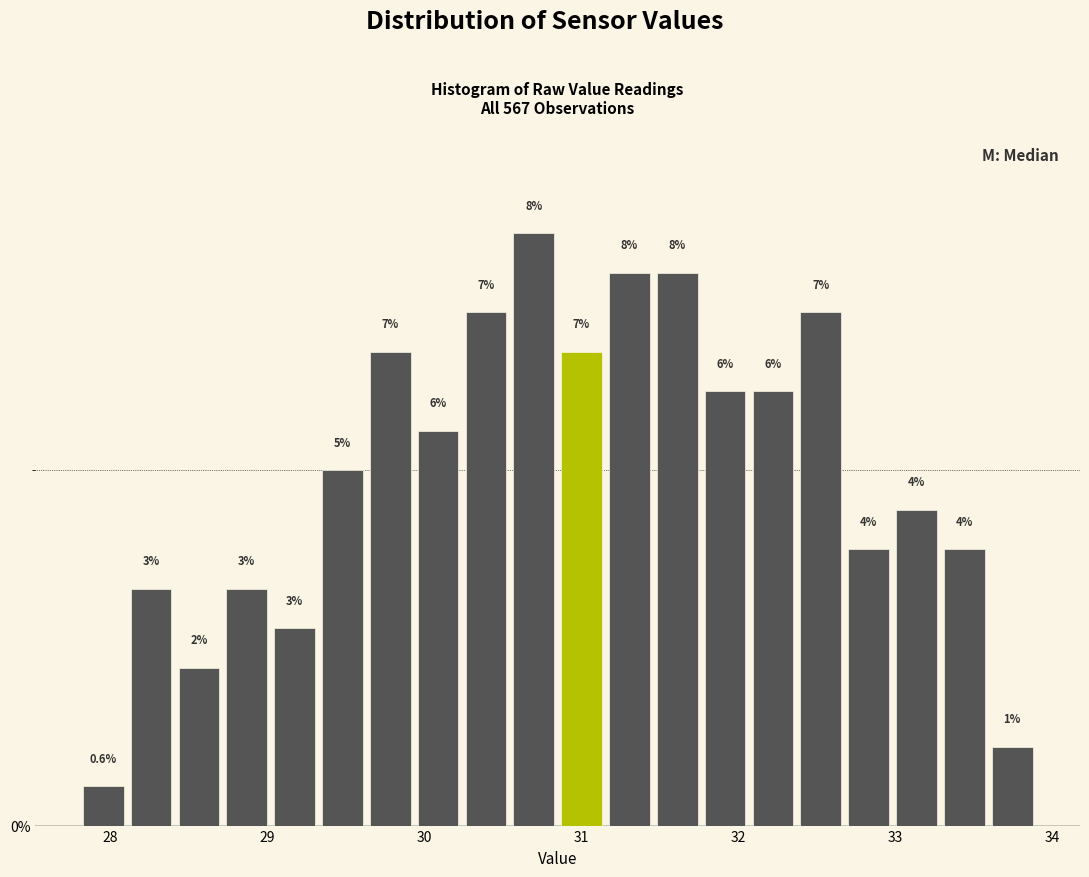

Around what value on the x-axis is the tallest bar? Give the approximate position of its centre, as read against the axis.

30.7